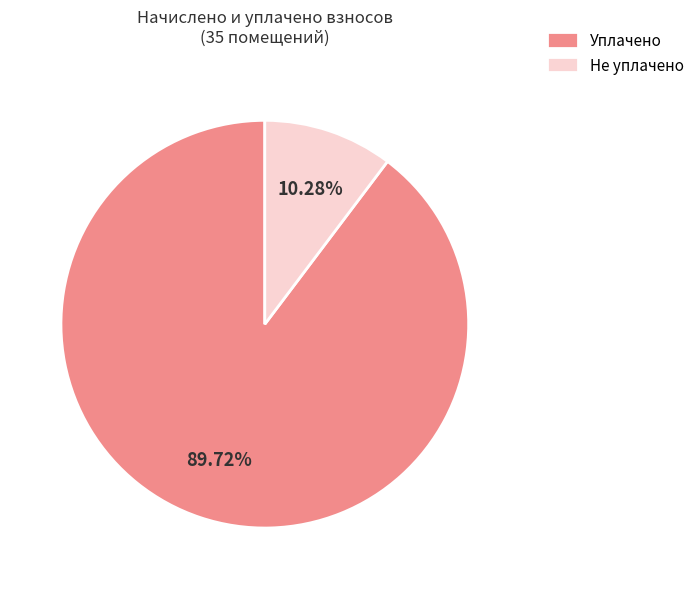

Do Уплачено and Не уплачено together represent more than half of the pie?

Yes